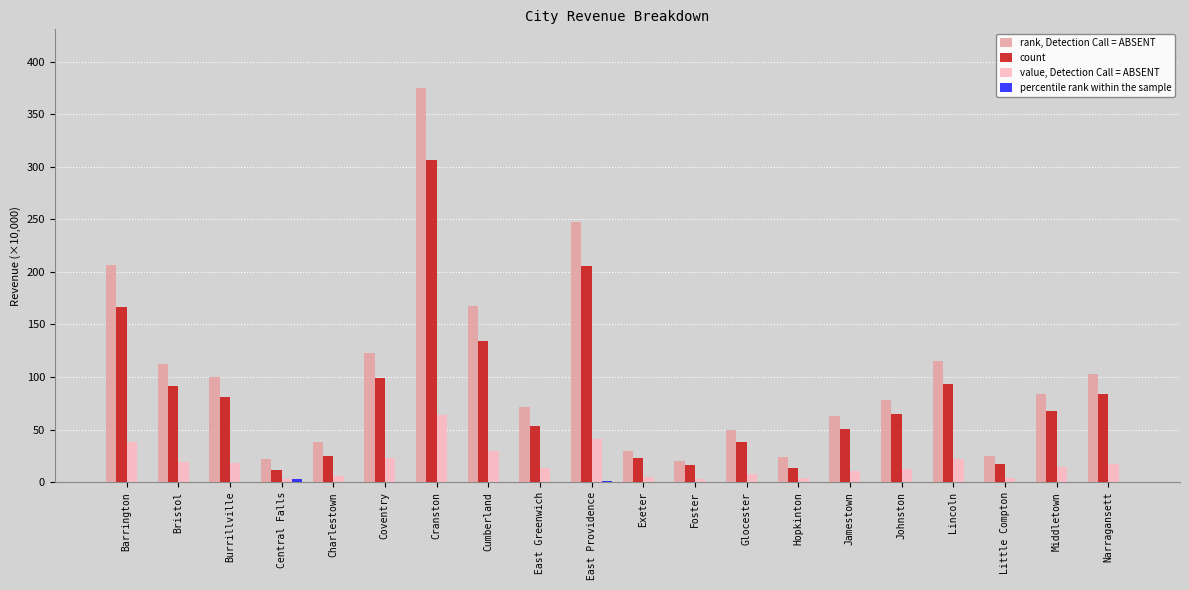

Are the bars grouped side by side (vs. stacked)?

Yes